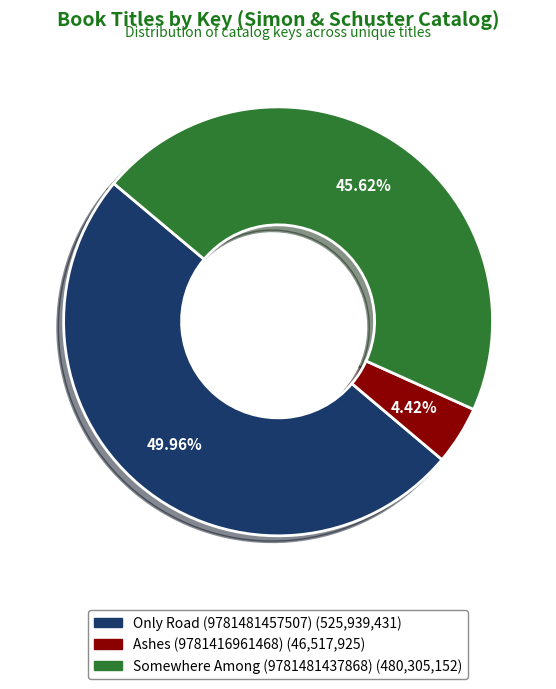

Do Only Road (9781481457507) and Somewhere Among (9781481437868) together represent more than half of the pie?

Yes